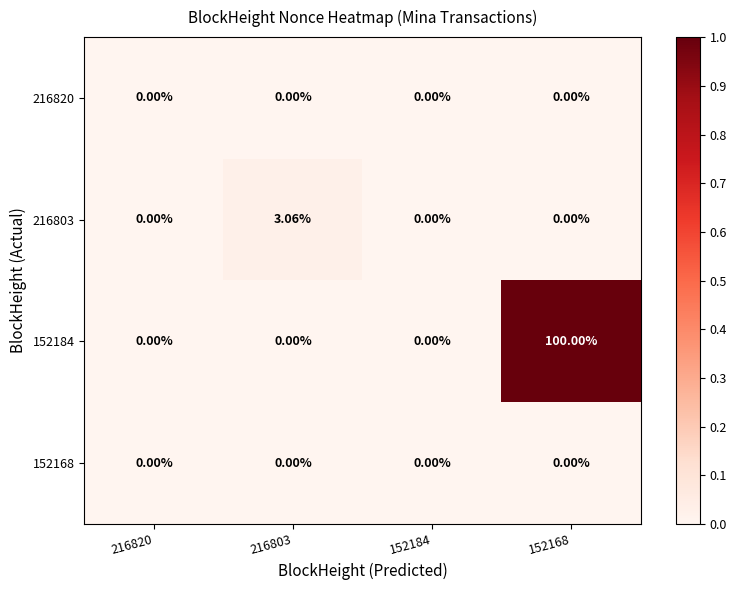

How many distinct data groups are displayed?

4